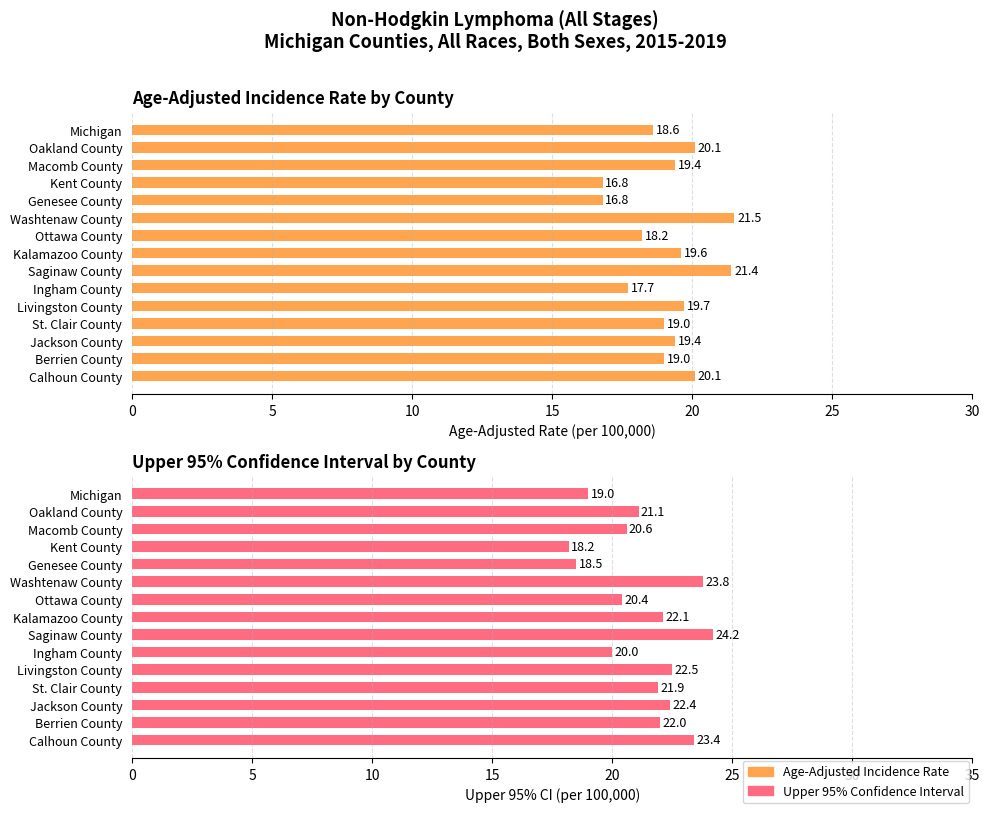

What is the difference between the second highest and second lowest values in the Upper 95% Confidence Interval series?

5.3